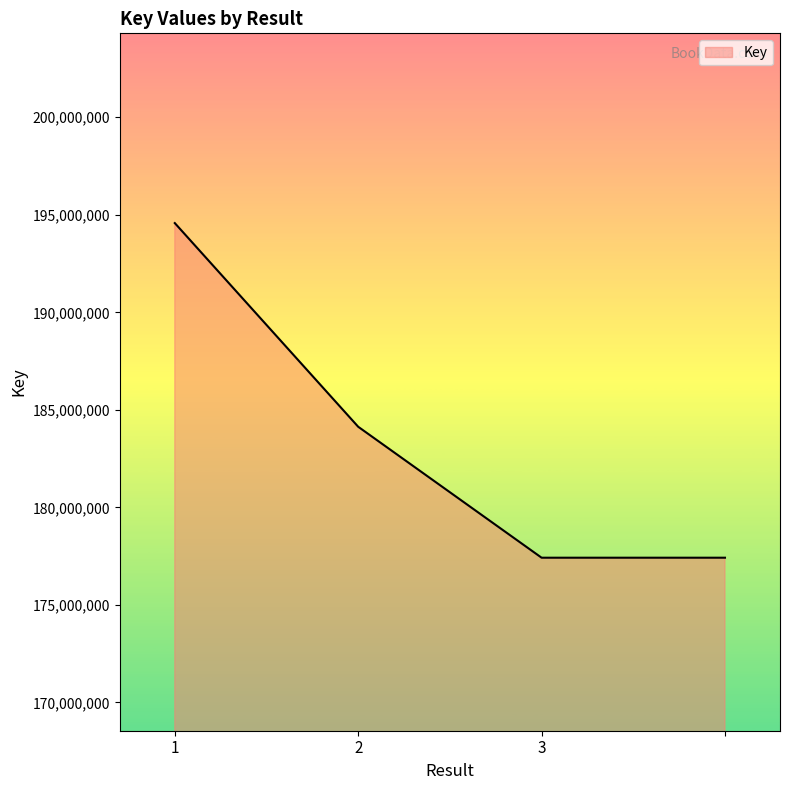

What is the maximum value shown in the chart?

194575503